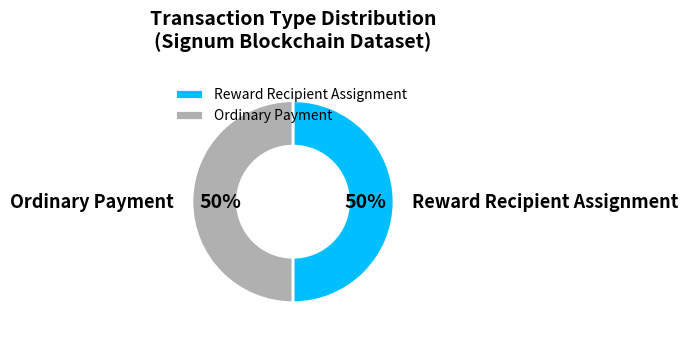

What is the ratio of the value at Ordinary Payment to the value at Reward Recipient Assignment?

1.0